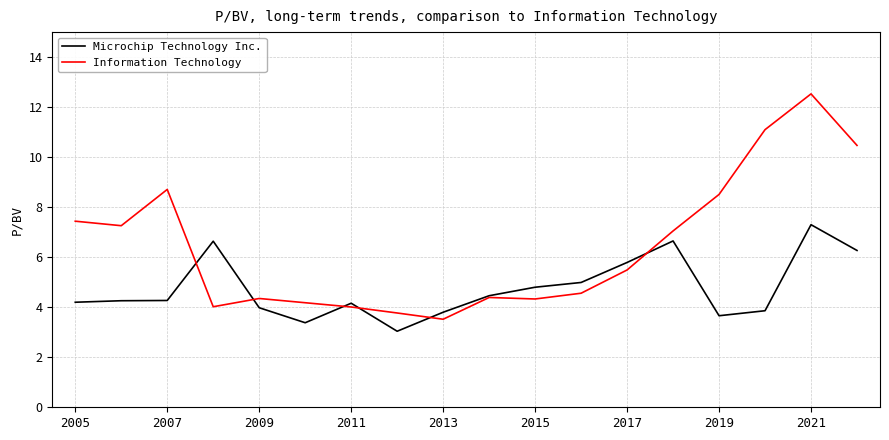

How many lines are shown in the chart?

2